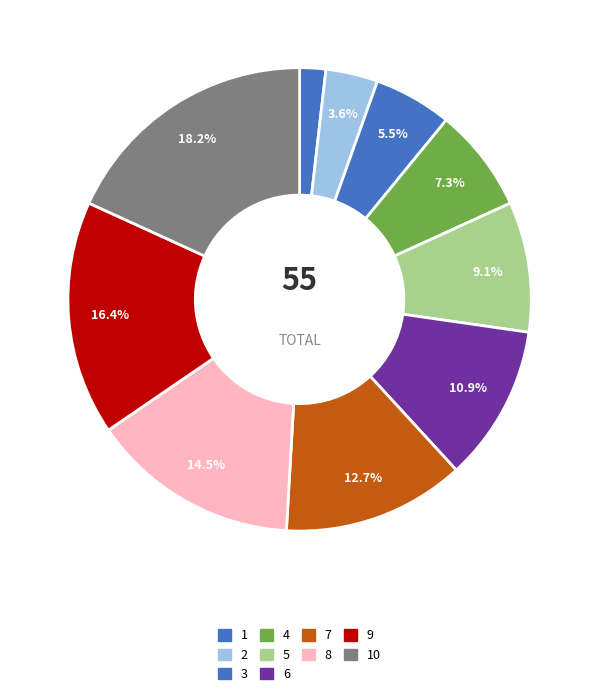

How many slices are in this pie chart?

10